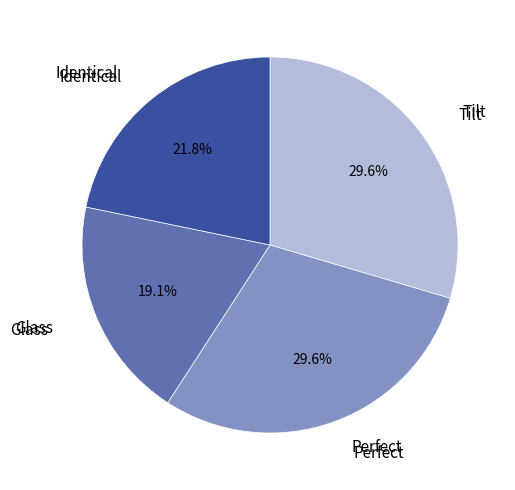

Does any single category account for the majority?

No